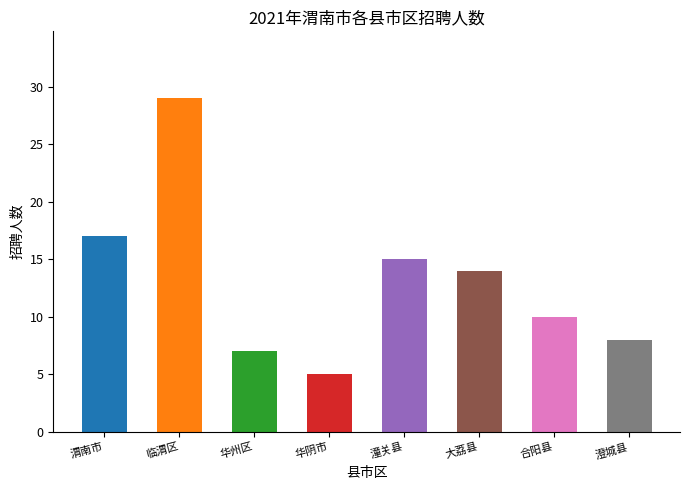

What is the change in value from 渭南市 to 大荔县?

-3